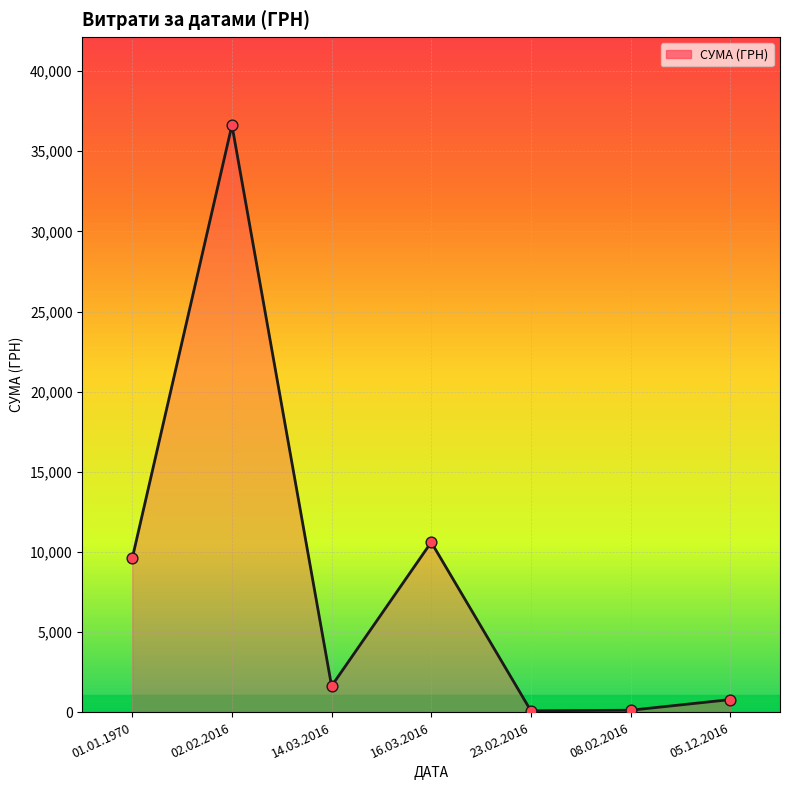

Approximately how many times larger is the value at 01.01.1970 compared to 02.02.2016?

0.3